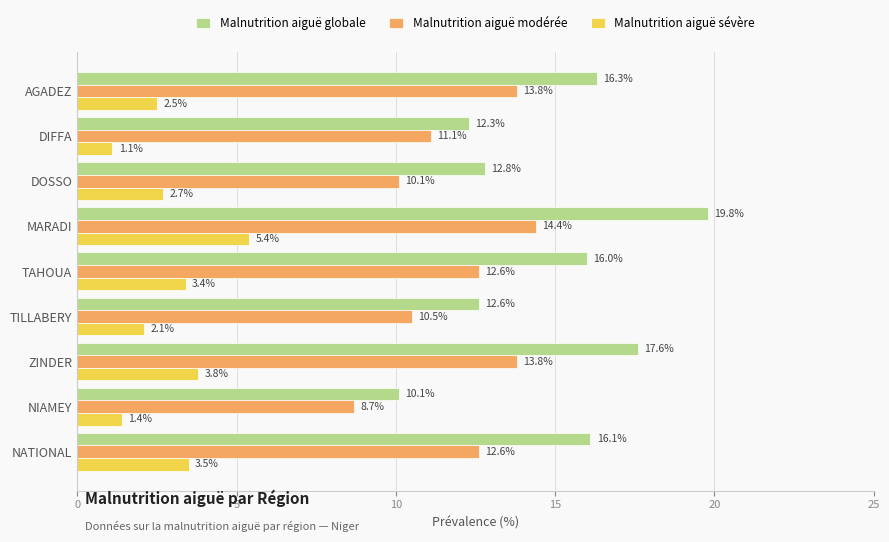

How many series are shown in this chart?

3